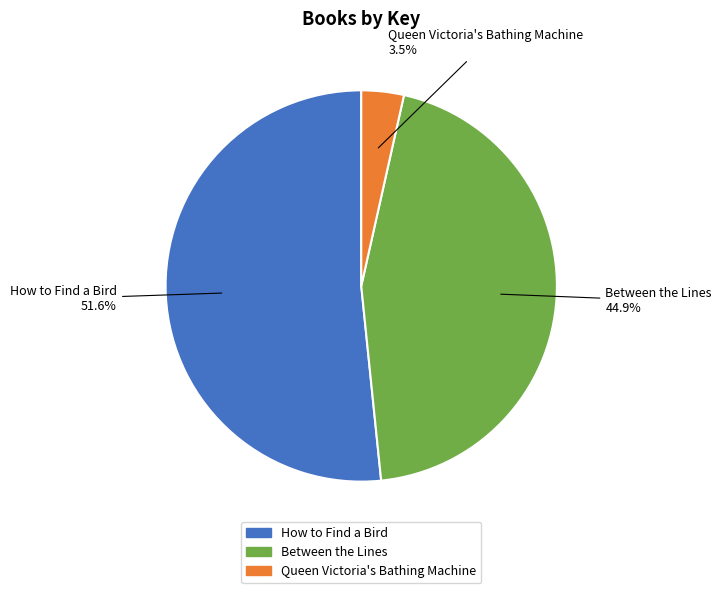

Rank the categories by value from highest to lowest.

How to Find a Bird, Between the Lines, Queen Victoria's Bathing Machine